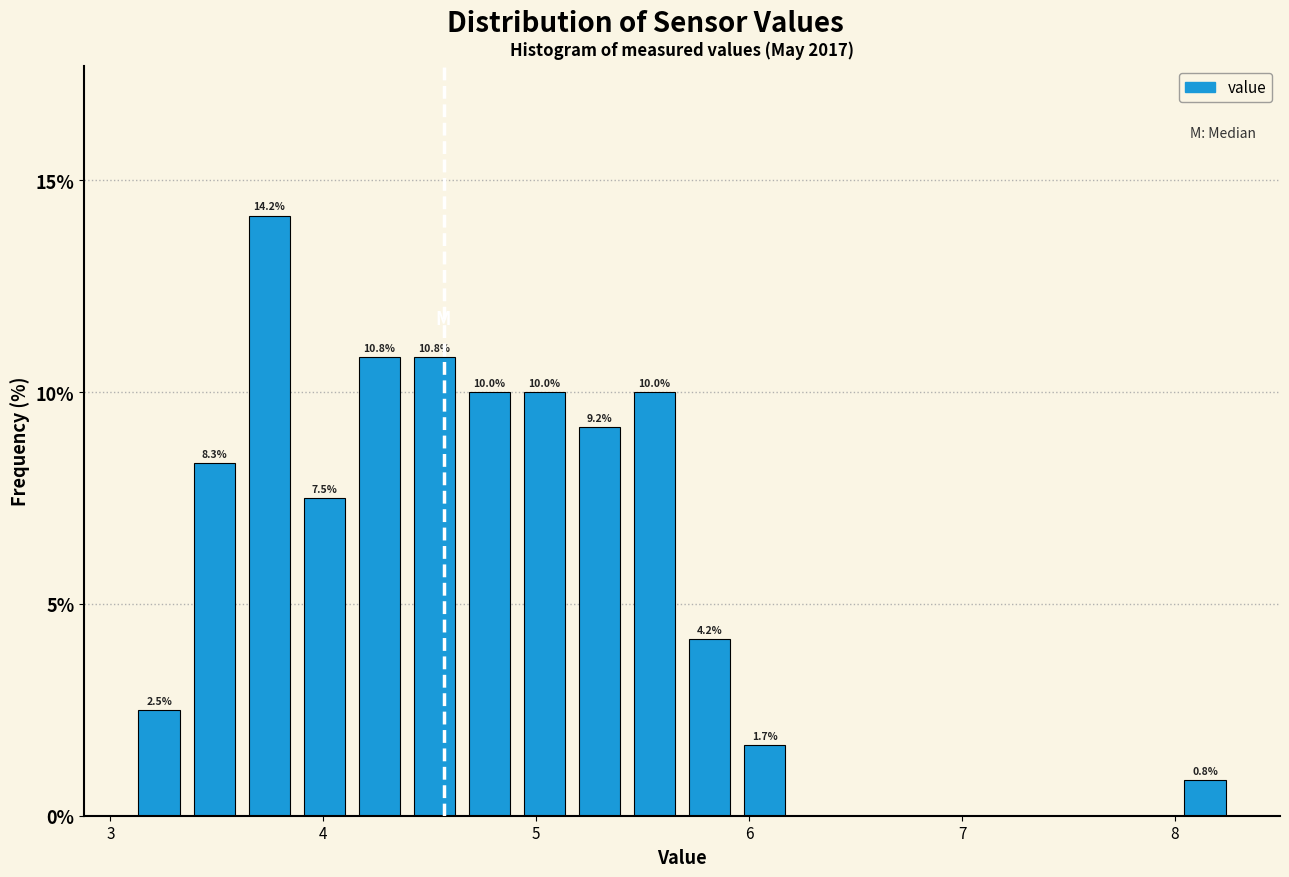

Around what value on the x-axis is the tallest bar? Give the approximate position of its centre, as read against the axis.

3.7